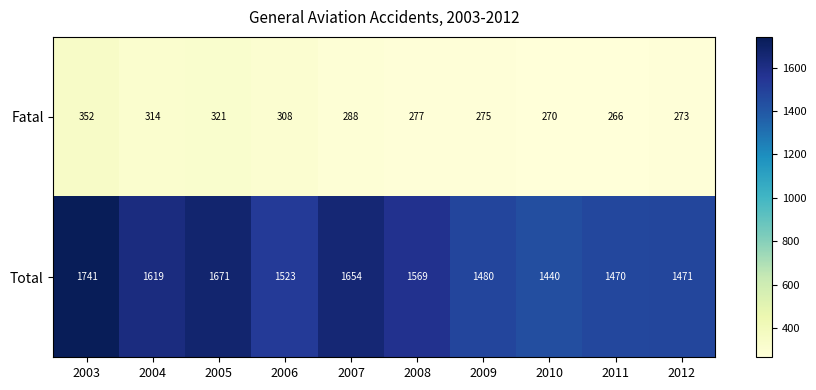

Where does the Fatal series first go above 288?

2003